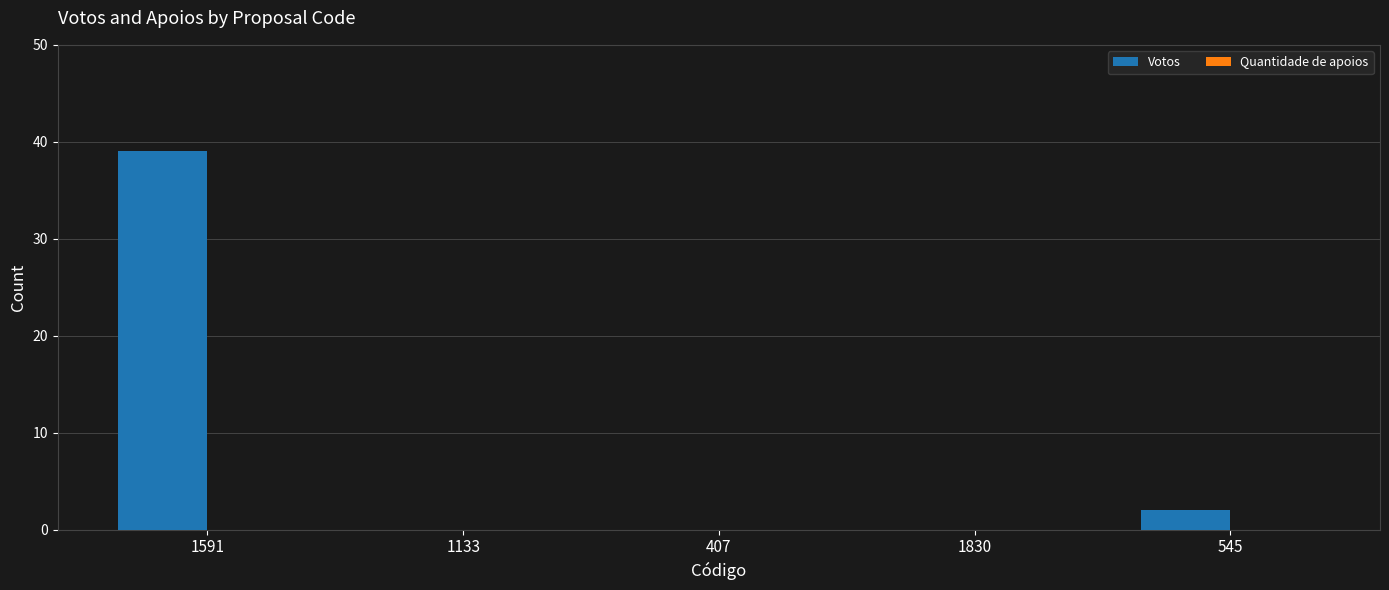

Reading right to left, extract all data points from this chart.

545=2	1830=0	407=0	1133=0	1591=39